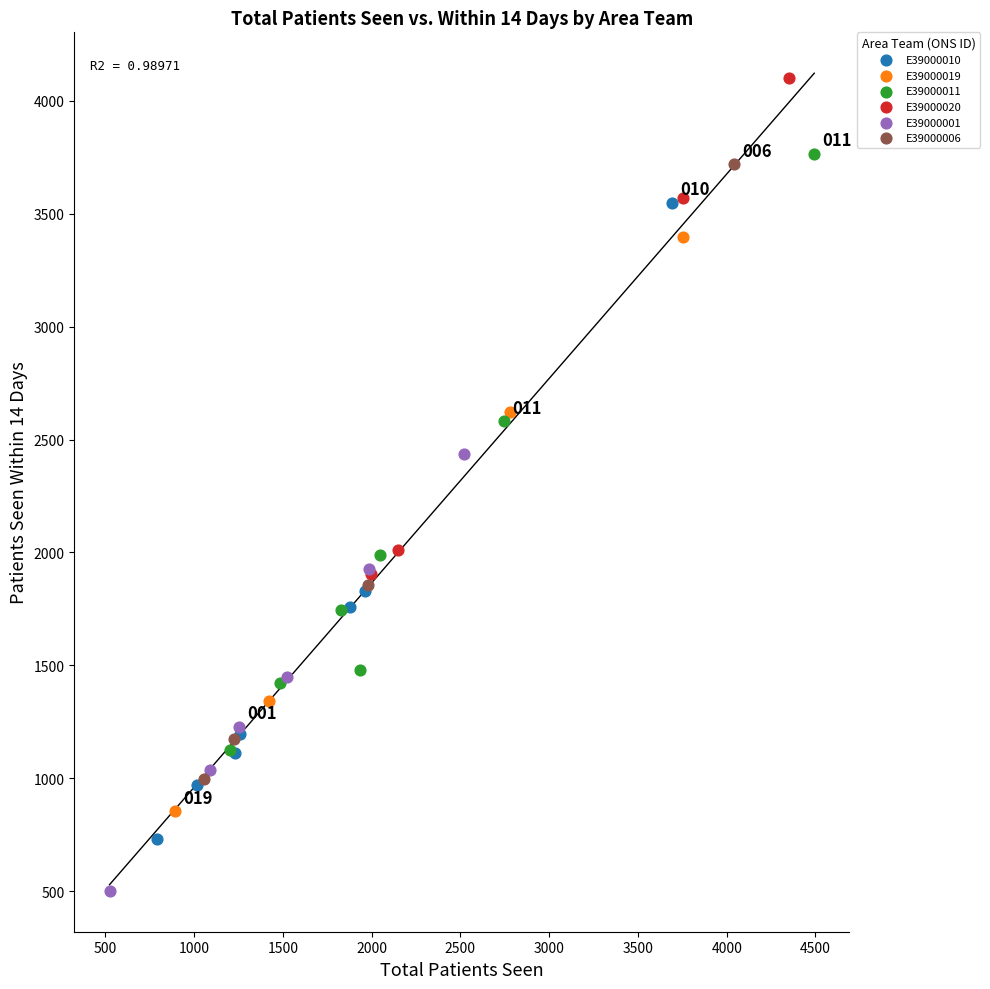

Which series contains the lowest Y value?

E39000001